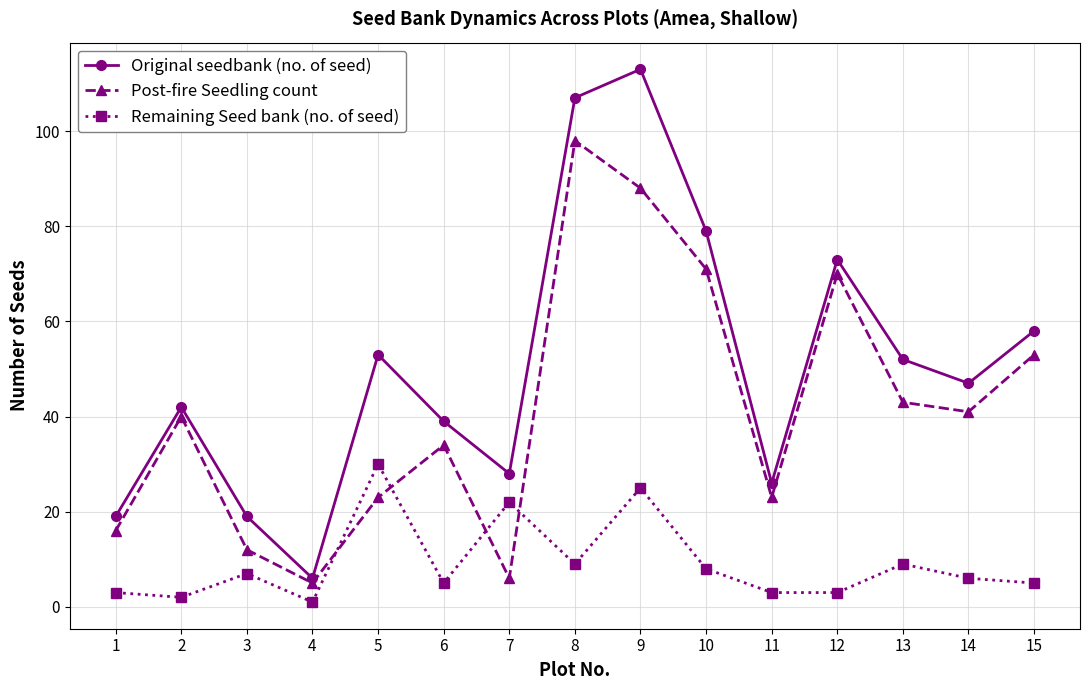

Reading right to left, transcribe all the data shown in this chart.

Original seedbank (no. of seed): 58	47	52	73	26	79	113	107	28	39	53	6	19	42	19
Post-fire Seedling count: 53	41	43	70	23	71	88	98	6	34	23	5	12	40	16
Remaining Seed bank (no. of seed): 5	6	9	3	3	8	25	9	22	5	30	1	7	2	3